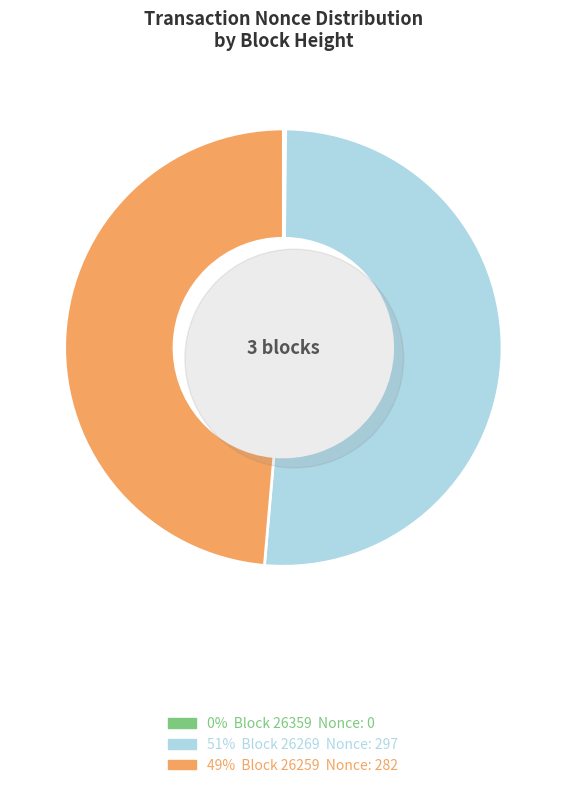

What portion of the pie excludes 26269?

48.7%